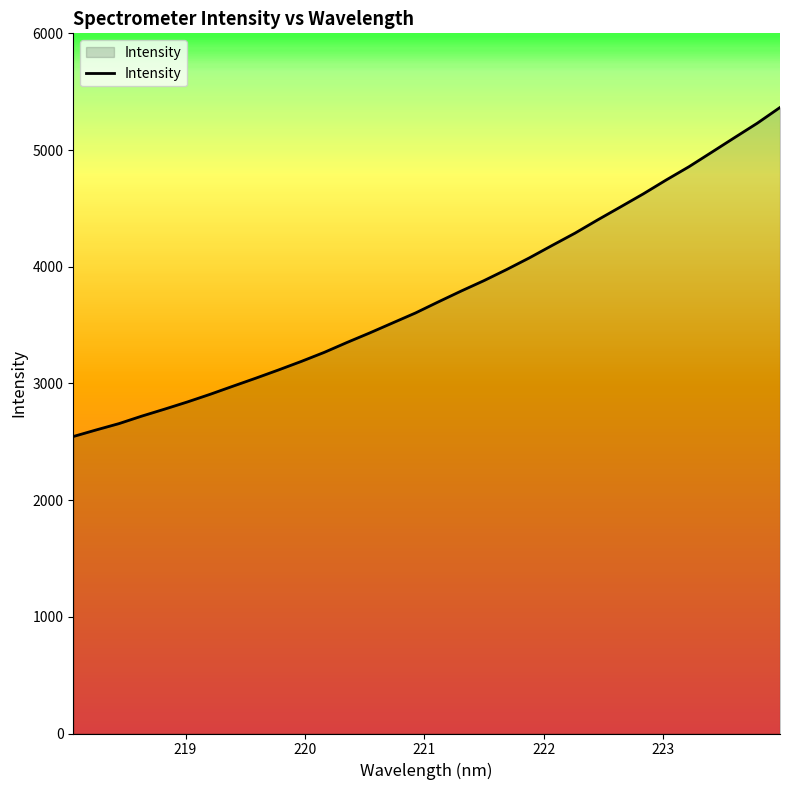

What is the maximum value shown in the chart?

5364.7